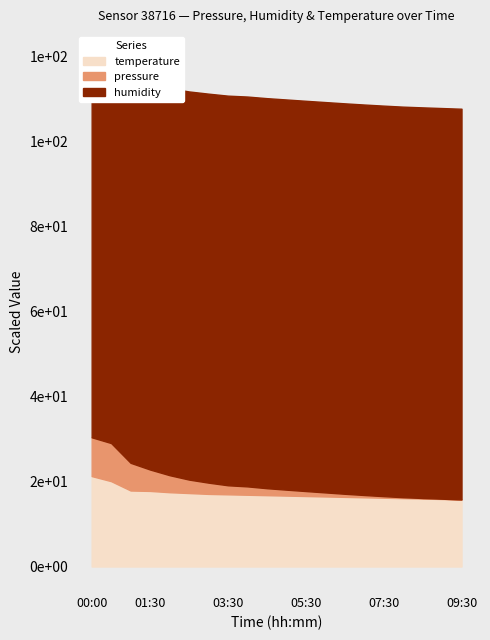

True or false: pressure has more than 1 interior local peaks.

False